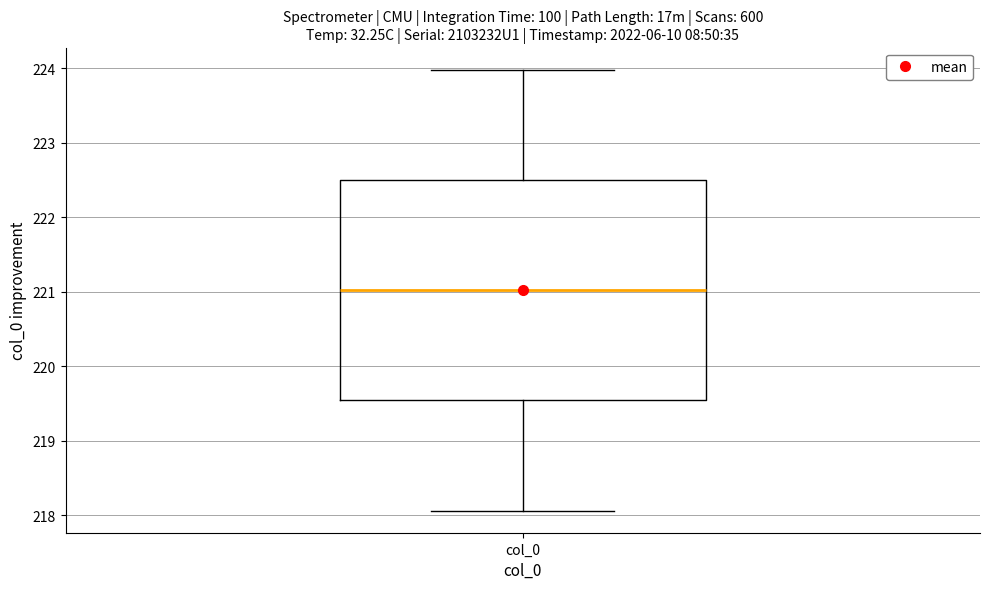

Where is the lower edge of the box for col_0 on the y-axis? The values are not printed on the chart, so give them approximately, as read against the axis.

219.5